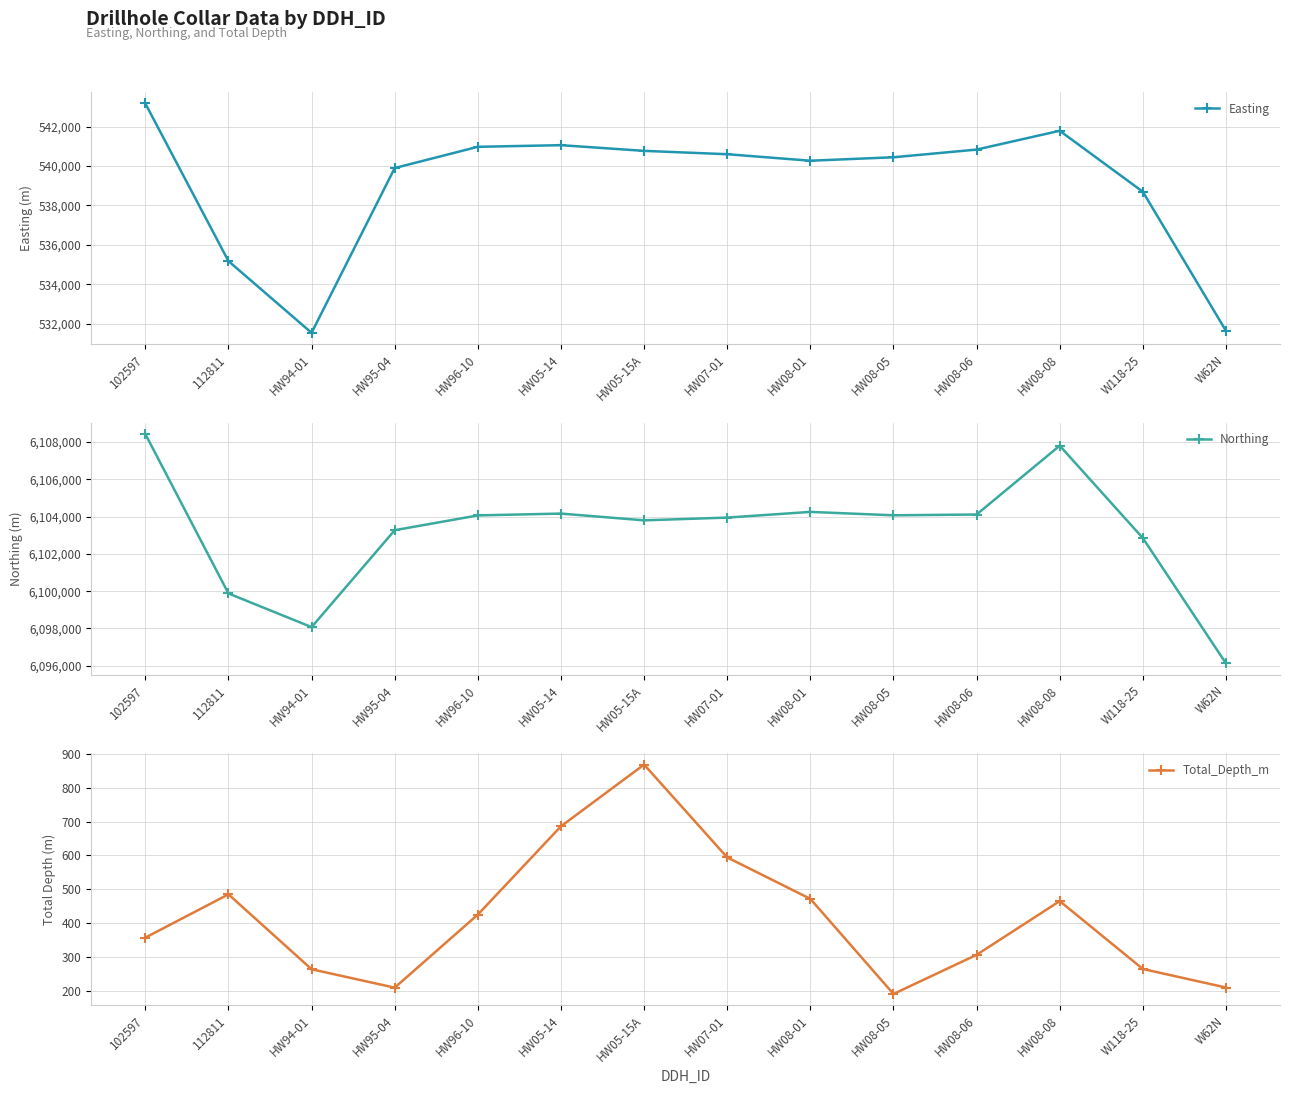

True or false: Northing and Easting cross at least once.

False